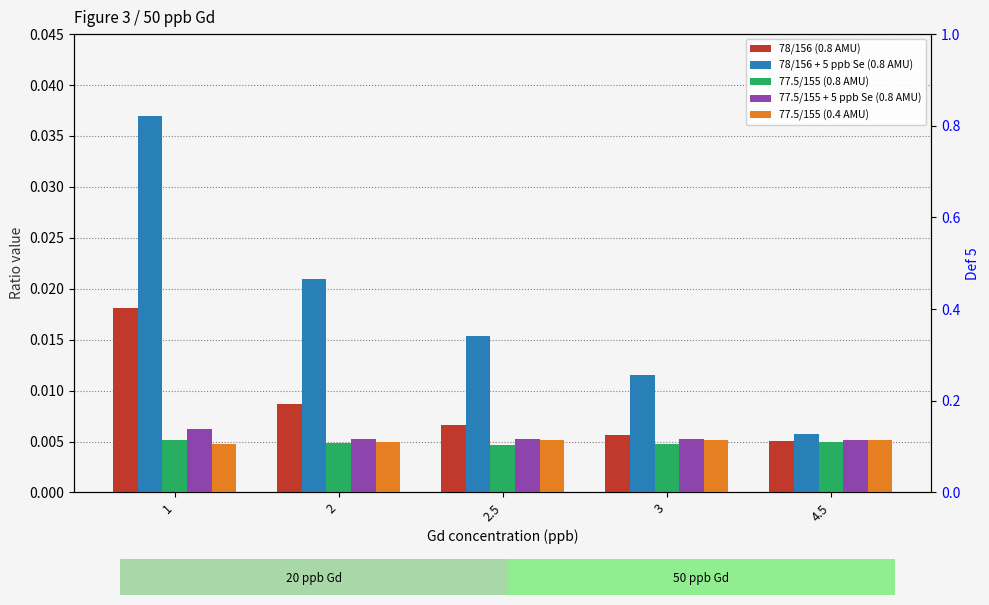

Count the number of categories in the chart.

5